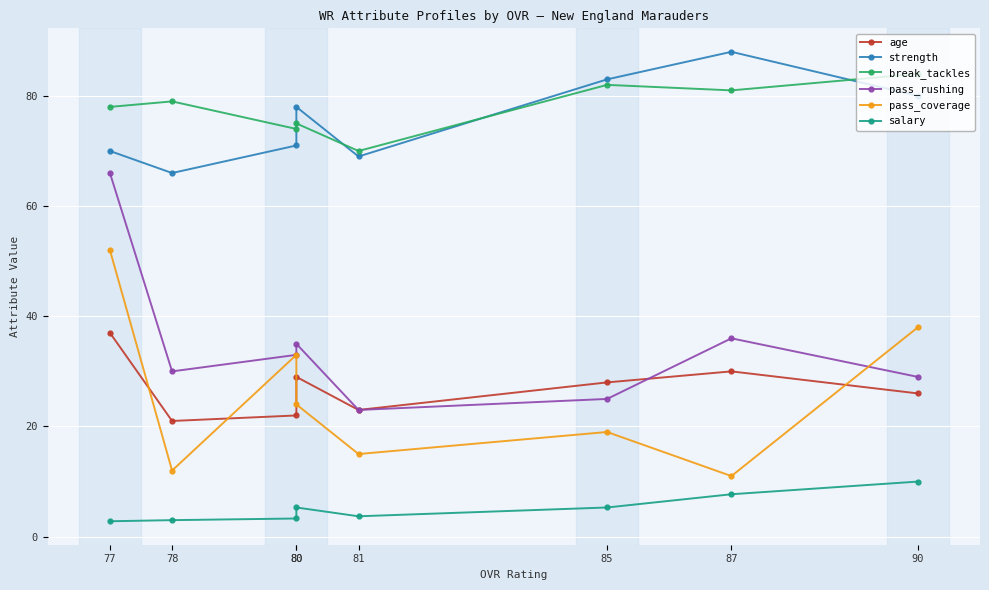

In break_tackles, how many points are higher than both neighbors (excluding endpoints)?

3